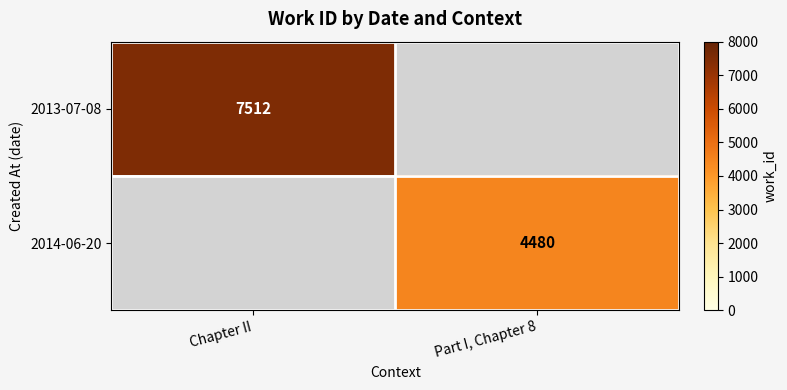

The 2013-07-08 series shows 7512 at Chapter II. True or false?

True